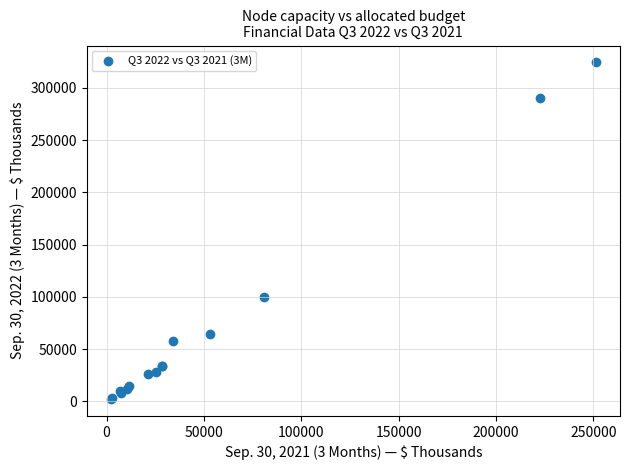

What Y value in the scatter plot is closest to 163291?

99773